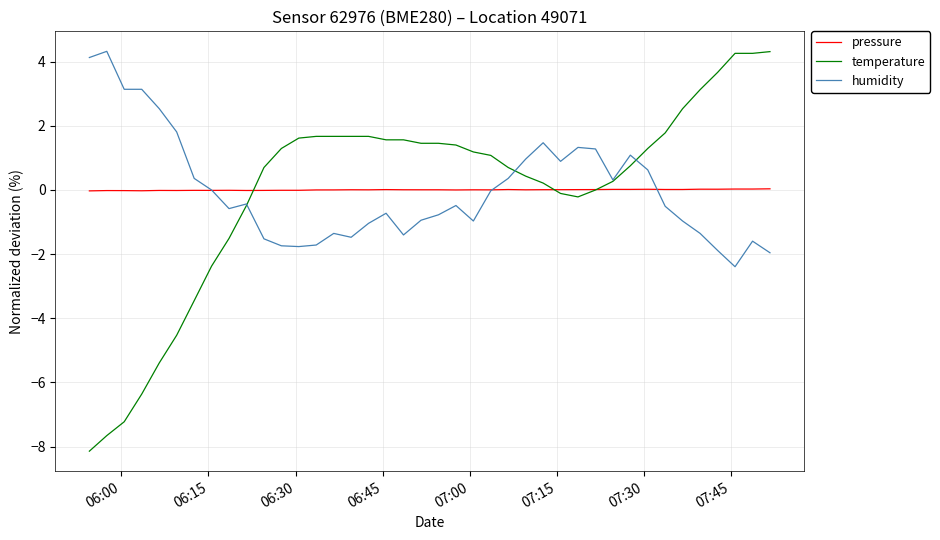

What is the maximum value for temperature?

4.3